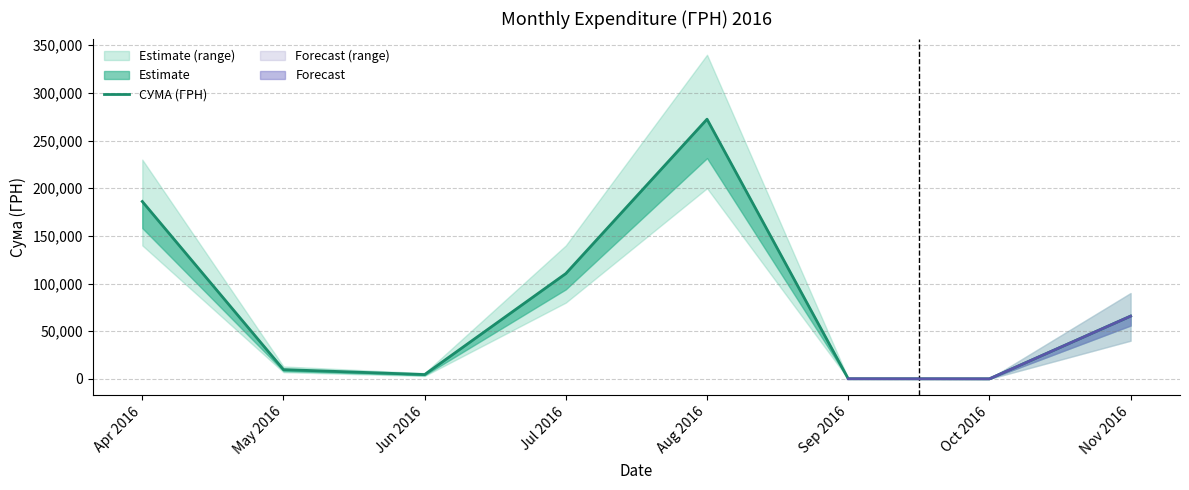

Reading left to right, extract all data points from this chart.

Apr 2016=186073.6	May 2016=9706.0	Jun 2016=4496.0	Jul 2016=110467.3	Aug 2016=272422.2	Sep 2016=84.5	Oct 2016=0.0	Nov 2016=65790.6